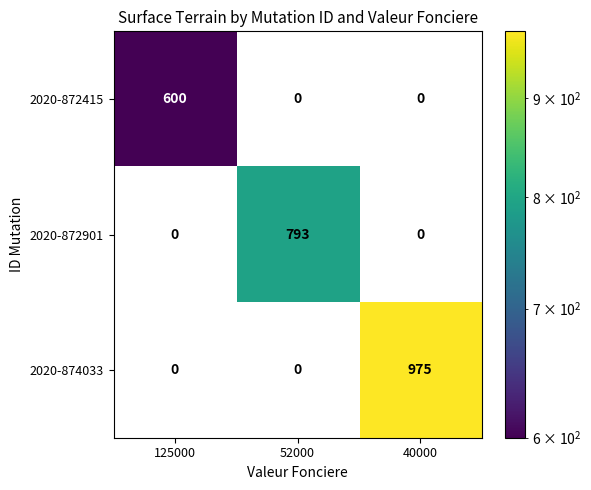

Reading right to left, transcribe all the data shown in this chart.

2020-872415: 0	0	600
2020-872901: 0	793	0
2020-874033: 975	0	0